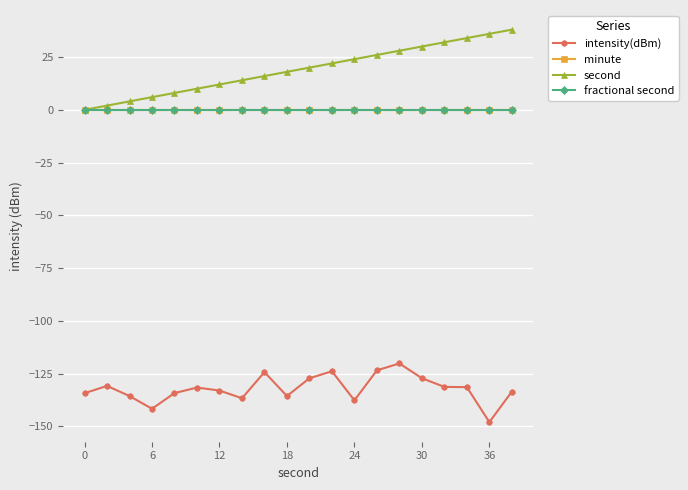

Does the chart have visible grid lines?

Yes